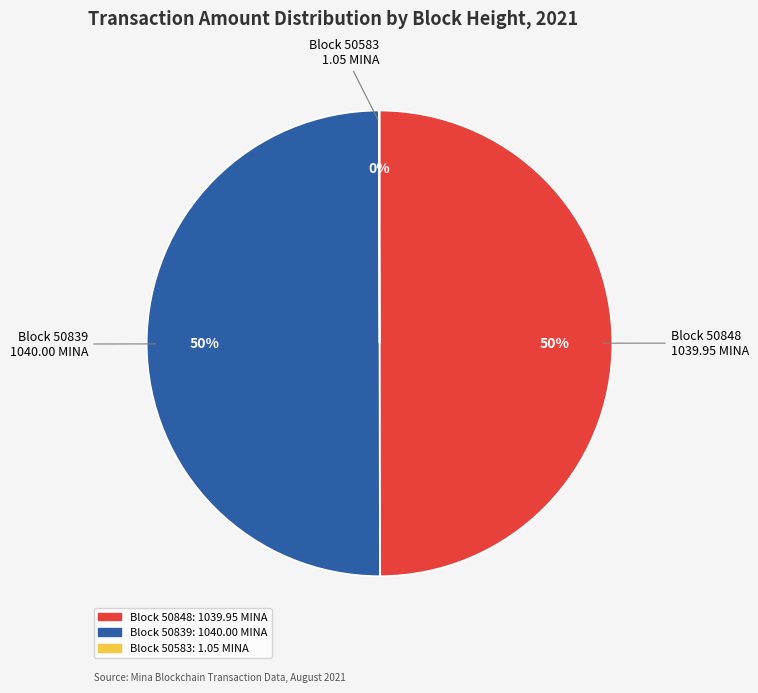

To the nearest percent, what is the difference between the largest and smallest slice percentages?

50%